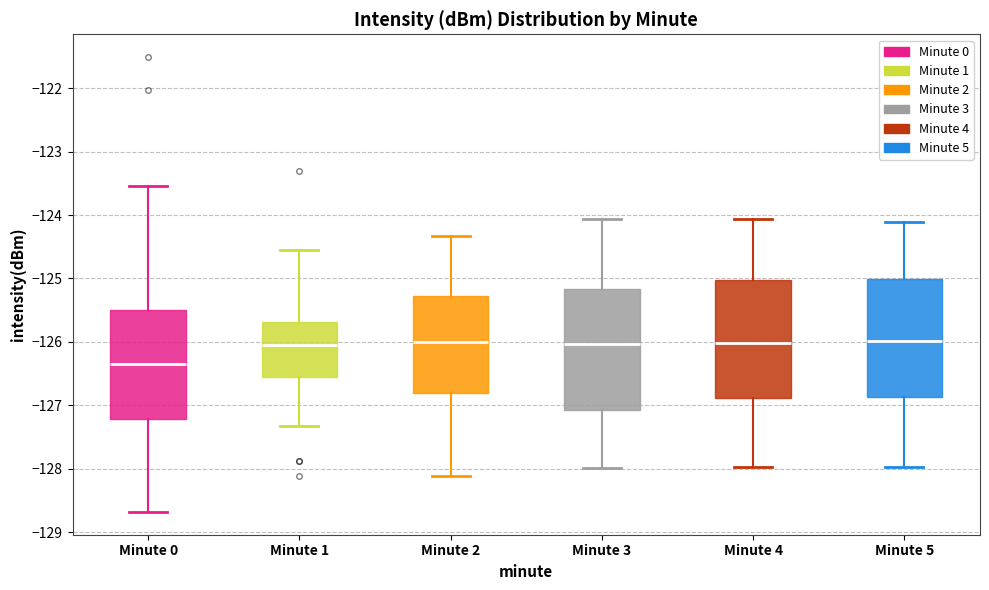

Reading left to right, transcribe this box plot: for each box, give where its median line is, the range the box spans, and where its two whiskers end, as read against the y-axis. The values are not printed on the chart, so give them approximately, as read against the axis.

Minute 0: median -126.3, box -127.2 to -125.5, whiskers -128.7 to -123.5
Minute 1: median -126.0, box -126.5 to -125.7, whiskers -127.3 to -124.5
Minute 2: median -126.0, box -126.8 to -125.3, whiskers -128.1 to -124.3
Minute 3: median -126.0, box -127.1 to -125.2, whiskers -128.0 to -124.1
Minute 4: median -126.0, box -126.9 to -125.0, whiskers -128.0 to -124.1
Minute 5: median -126.0, box -126.9 to -125.0, whiskers -128.0 to -124.1